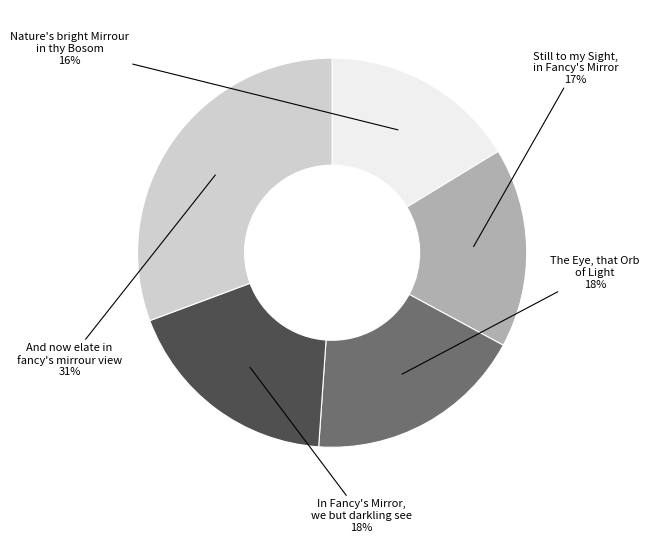

Which slice is the smallest?

Nature's bright Mirrour
in thy Bosom